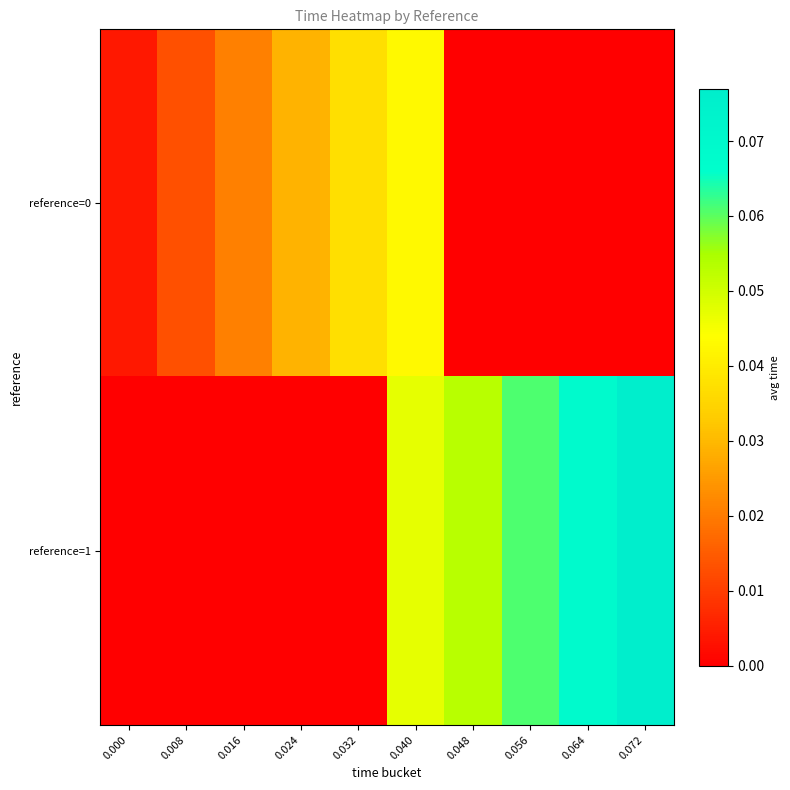

Which series has the largest total across all categories?

reference=1